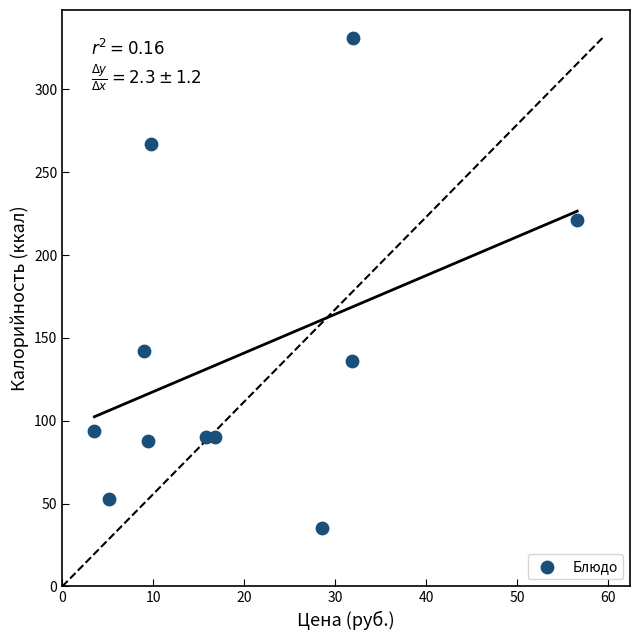

What is the range of Y values (max minus min)?

296.0